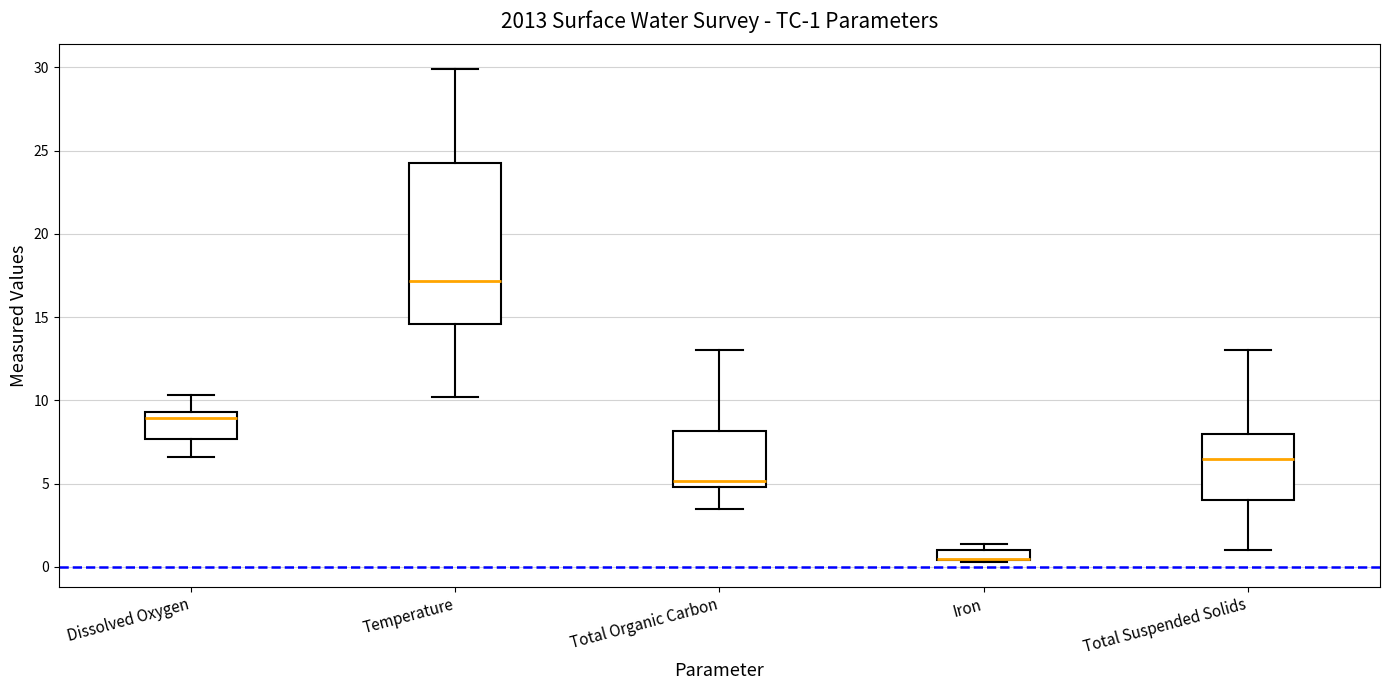

Comparing the boxes themselves (not the whiskers), which one is the tallest?

Temperature